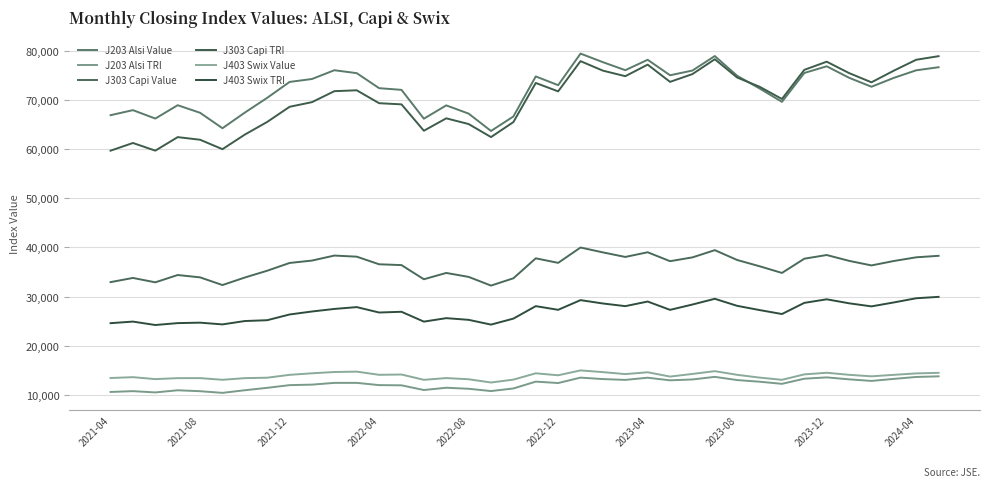

What are all the series names shown in the legend?

J203 Alsi Value, J203 Alsi TRI, J303 Capi Value, J303 Capi TRI, J403 Swix Value, J403 Swix TRI